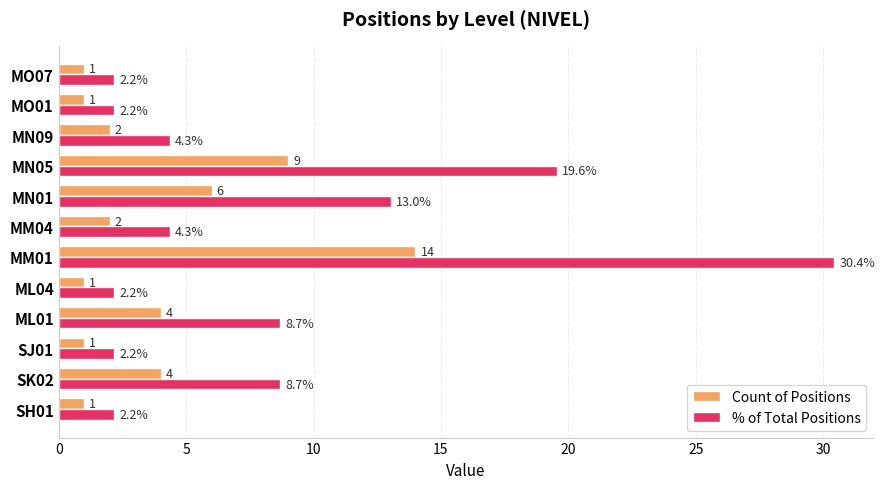

What is the sum of all Count of Positions values?

46.0